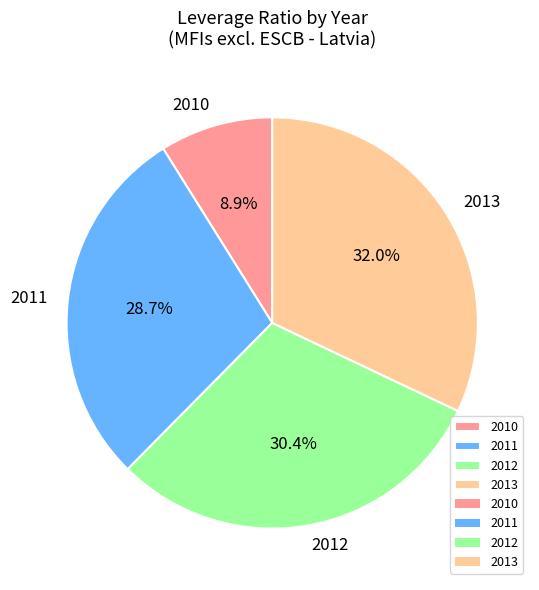

How much of the chart is everything except 2012?

69.6%